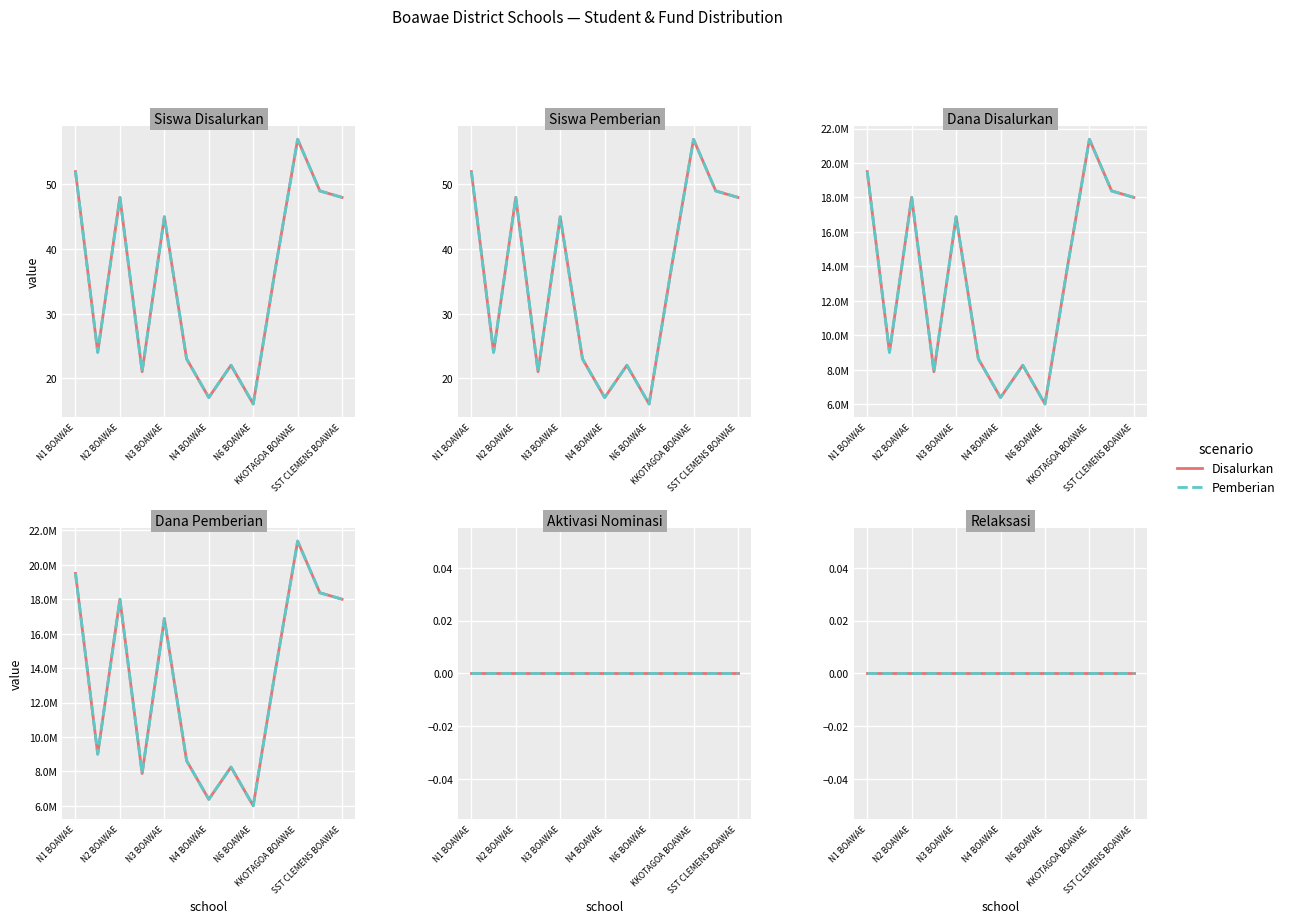

What is the difference between the maximum and minimum values in the Siswa Pemberian series?

41